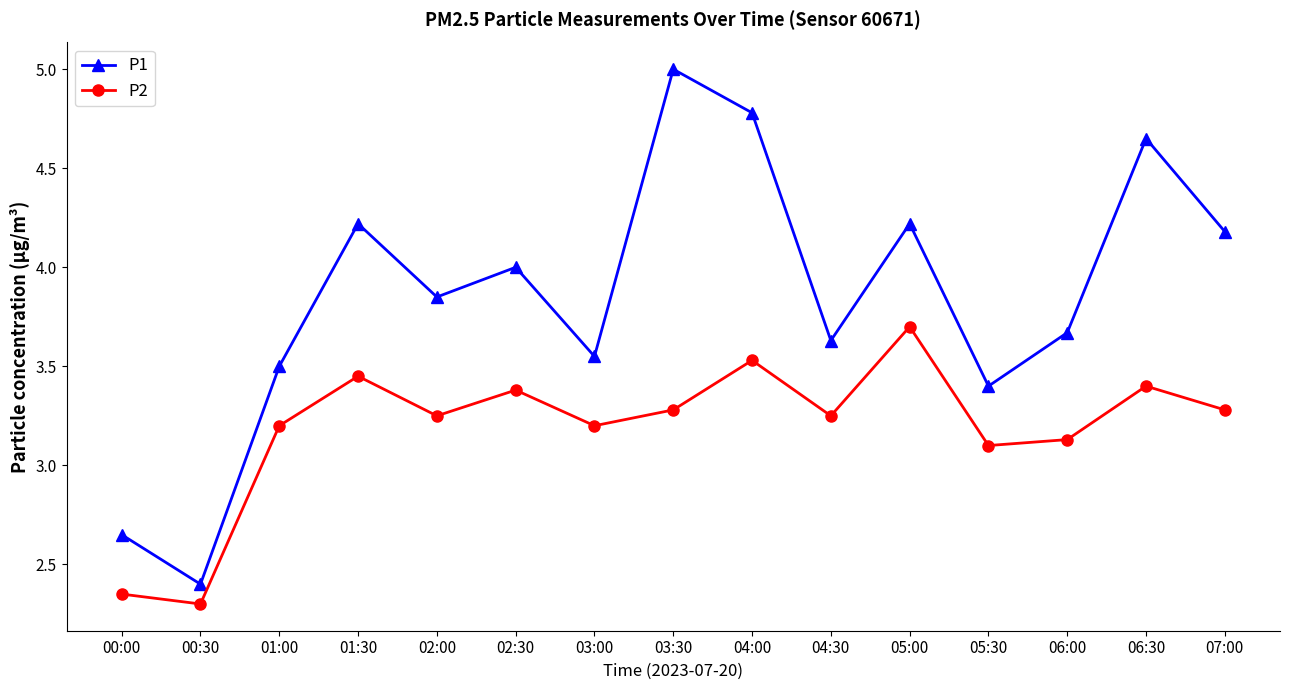

How many data points in P2 are above 3?

13